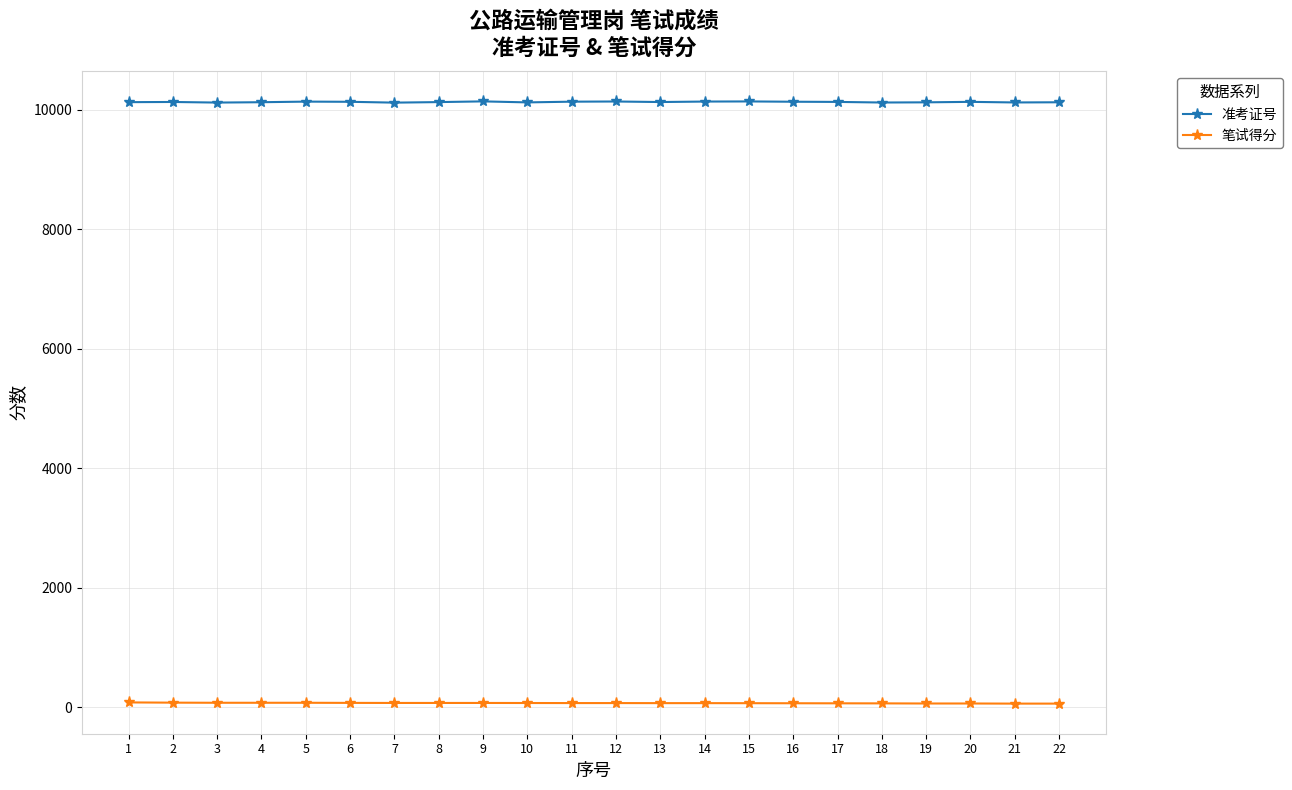

What is the sum of all 笔试得分 values?

1491